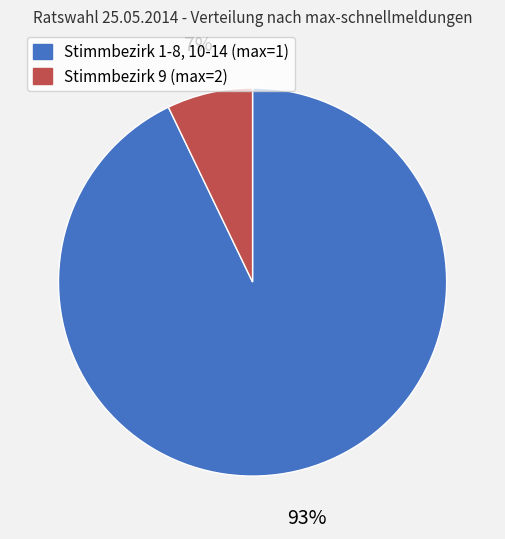

How many slices are in this pie chart?

2